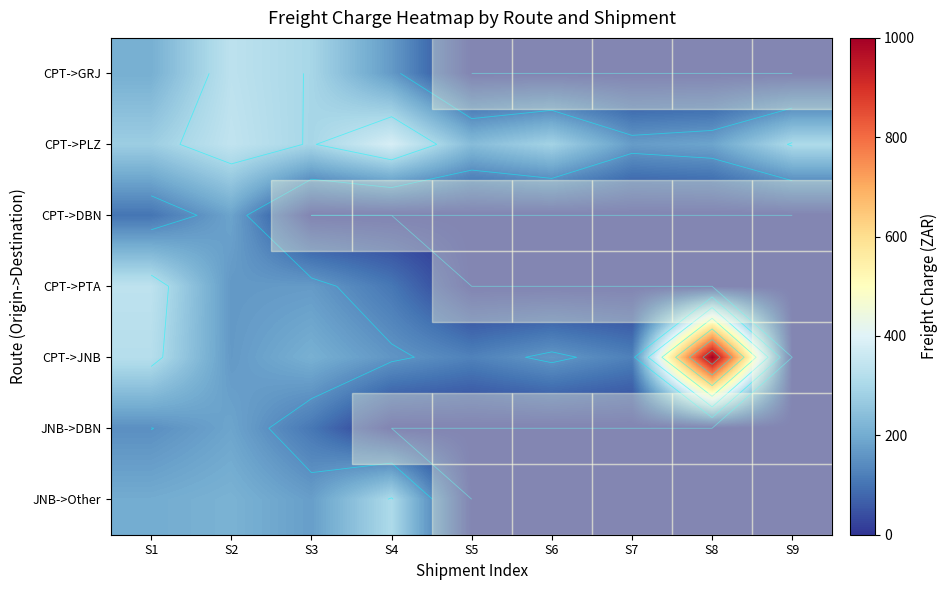

How many data points does each series have?

9